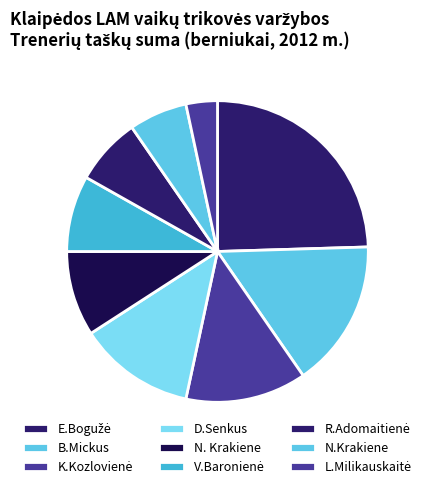

Count the number of slices in the pie.

9